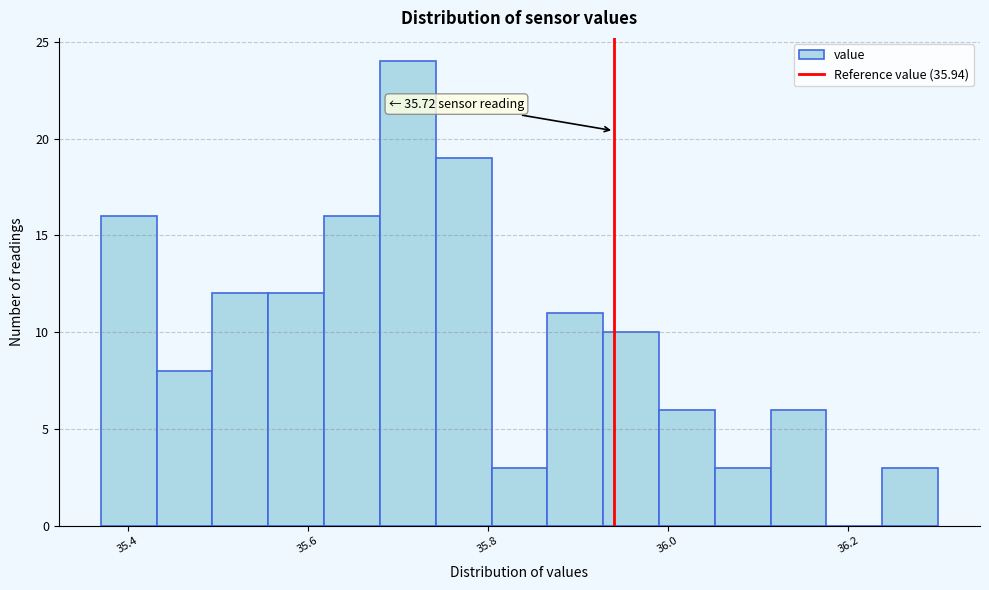

Read against the x-axis, roughly where is the centre of the tallest bar?

35.72